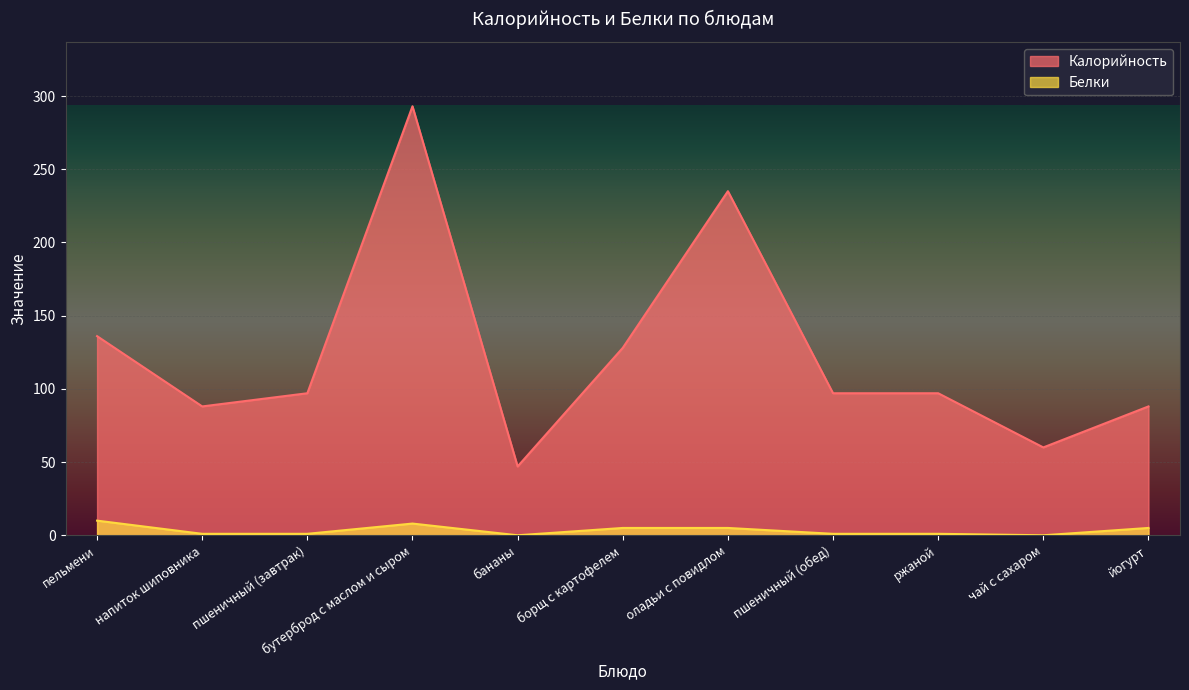

Reading left to right, list all the values displayed in this chart.

Калорийность: 136	88	97	293	47	128	235	97	97	60	88
Белки: 10	1	1	8	0	5	5	1	1	0	5